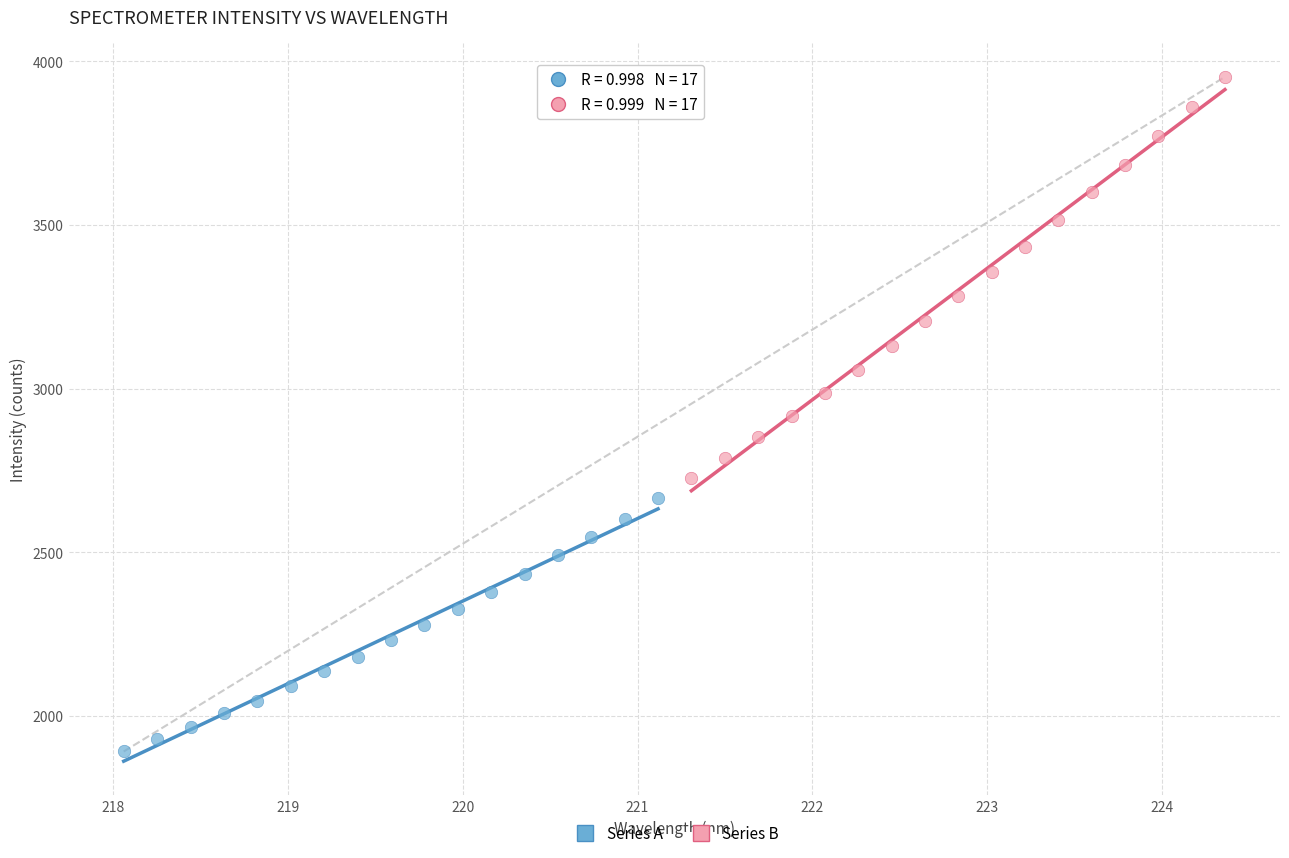

Which series reaches the maximum Y coordinate?

Series B